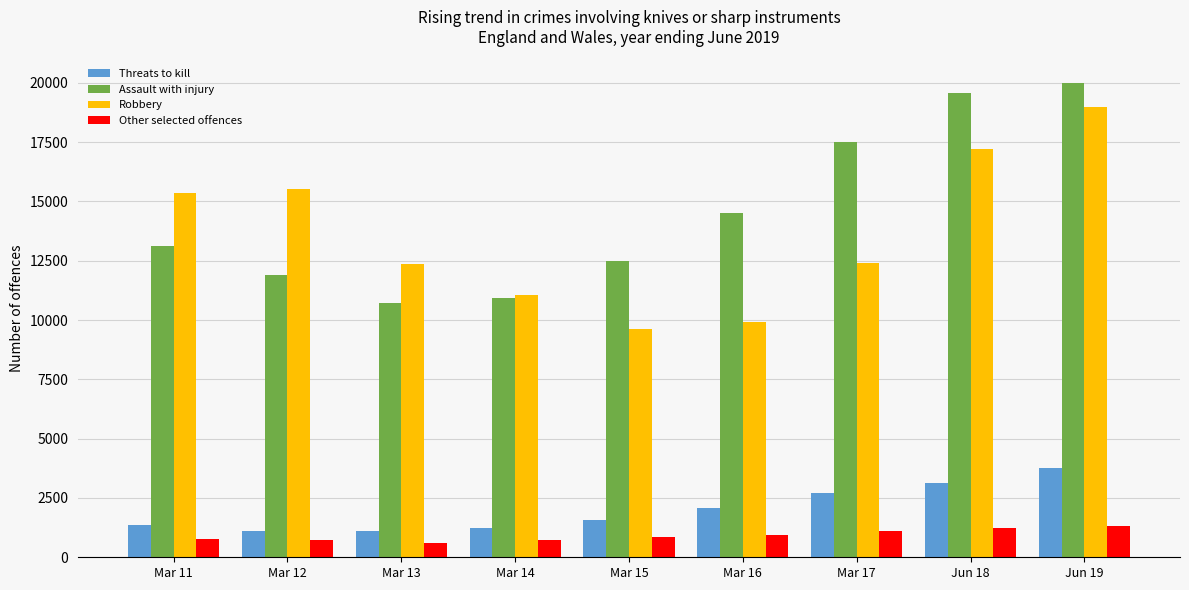

At which category does the chart reach its peak across all series?

Jun 19